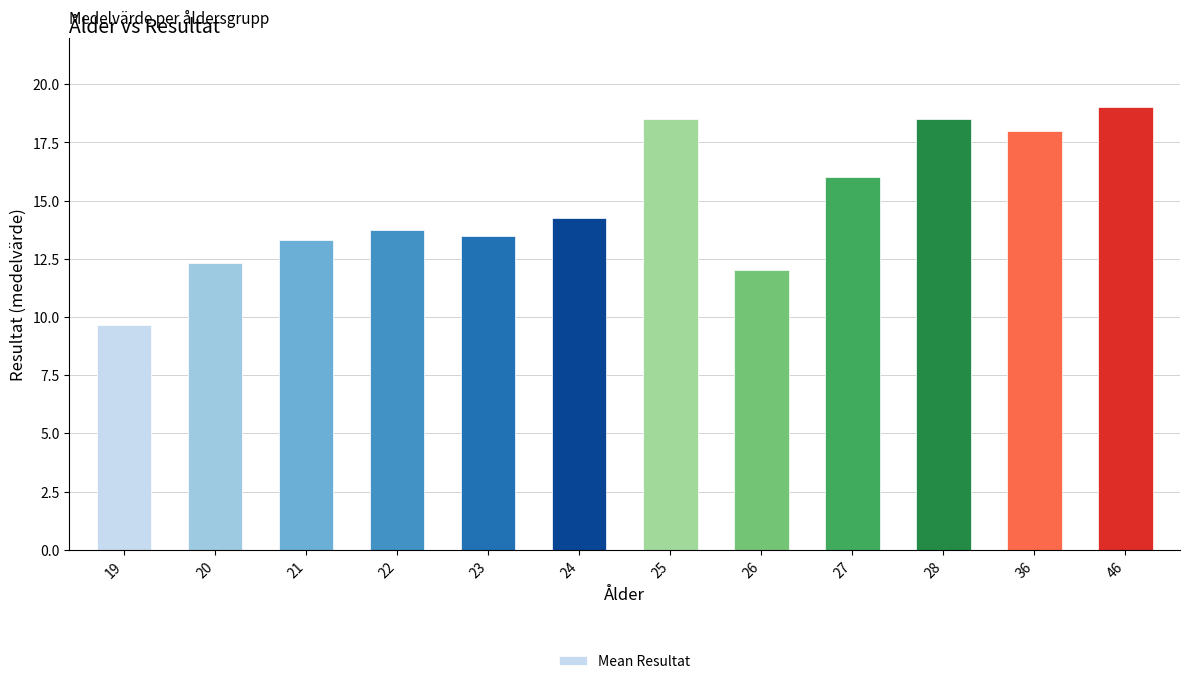

Are the bars horizontal?

No